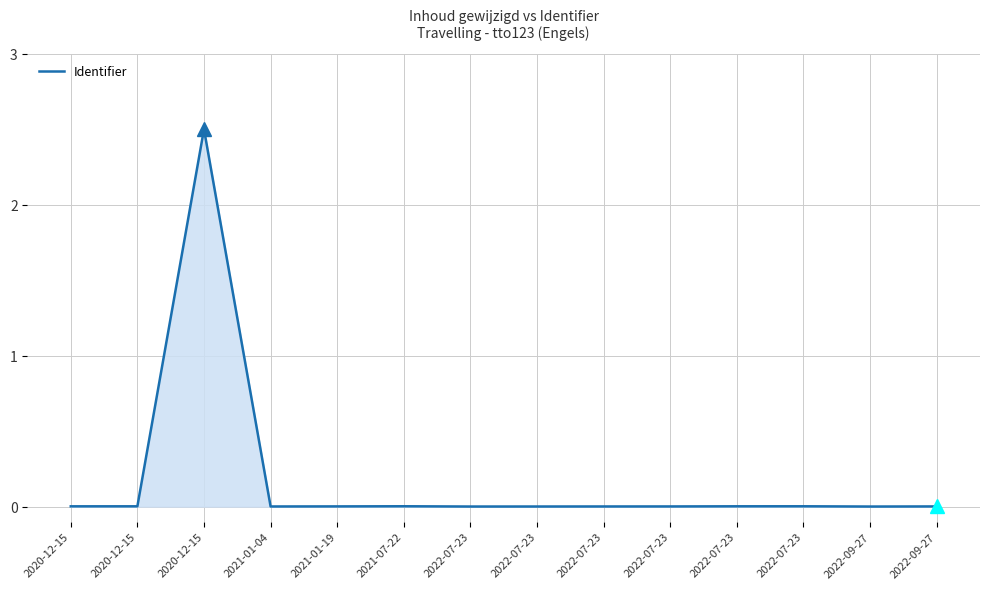

Rank the categories by value from lowest to highest.

2022-09-27, 2022-07-23, 2022-07-23, 2021-01-04, 2022-07-23, 2022-07-23, 2022-09-27, 2021-01-19, 2020-12-15, 2020-12-15, 2022-07-23, 2022-07-23, 2021-07-22, 2020-12-15